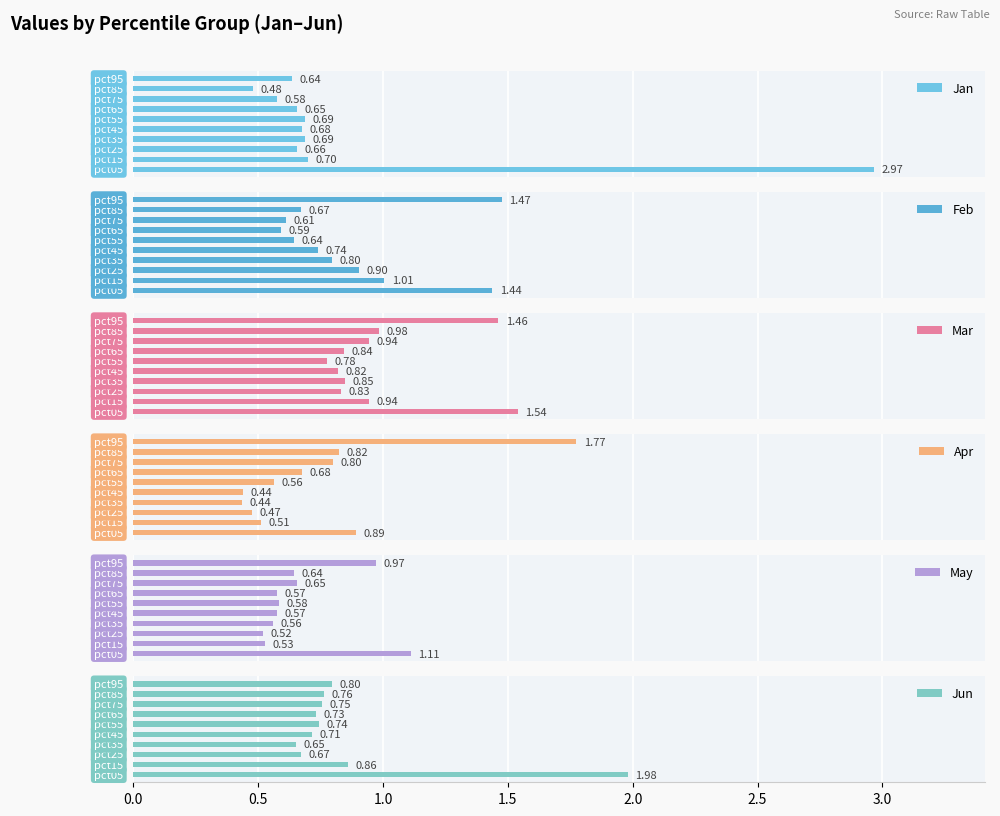

What is the sum of all Jun values?

8.7